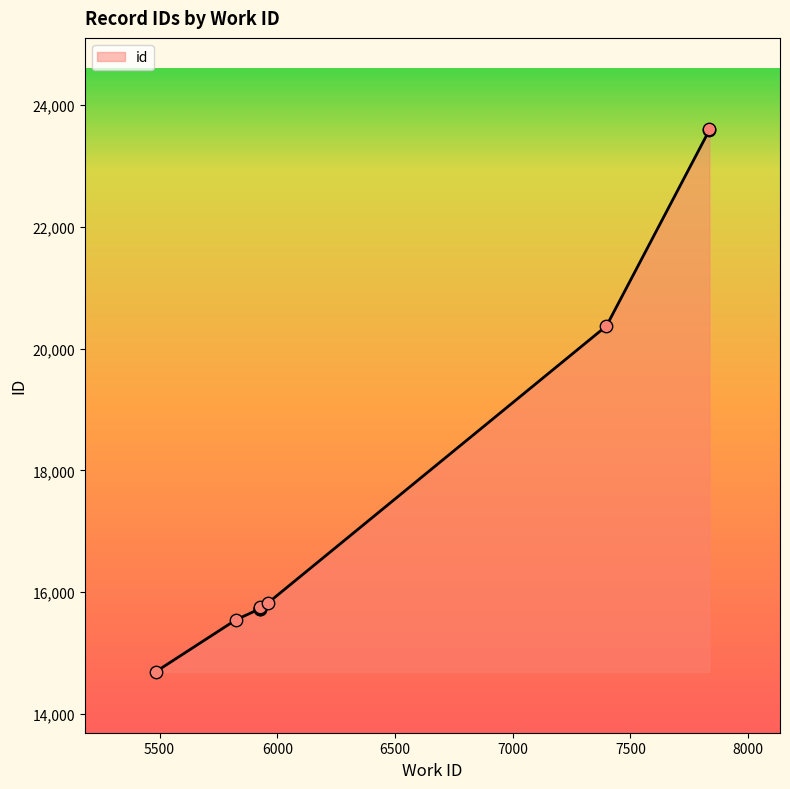

Which has a higher value, 5960 or 5925?

5960